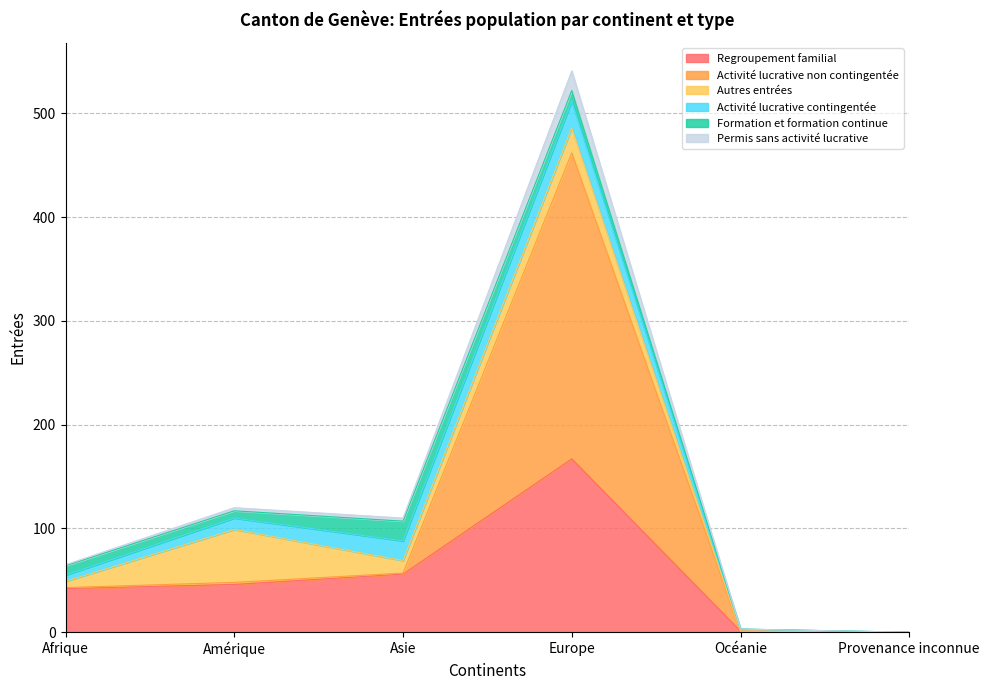

True or false: Regroupement familial has a value of 112 at Provenance inconnue.

False